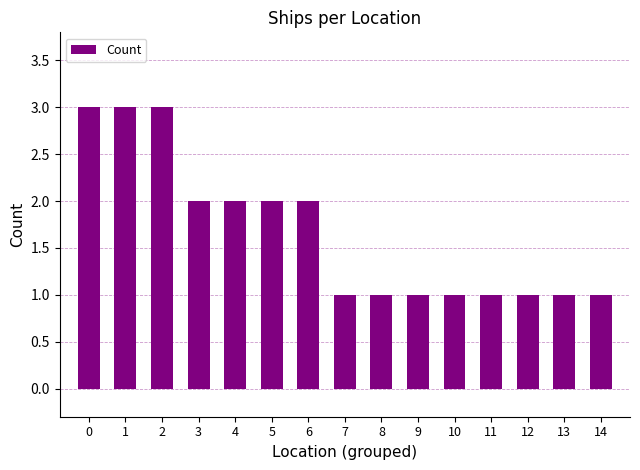

Count the number of data series in this chart.

1